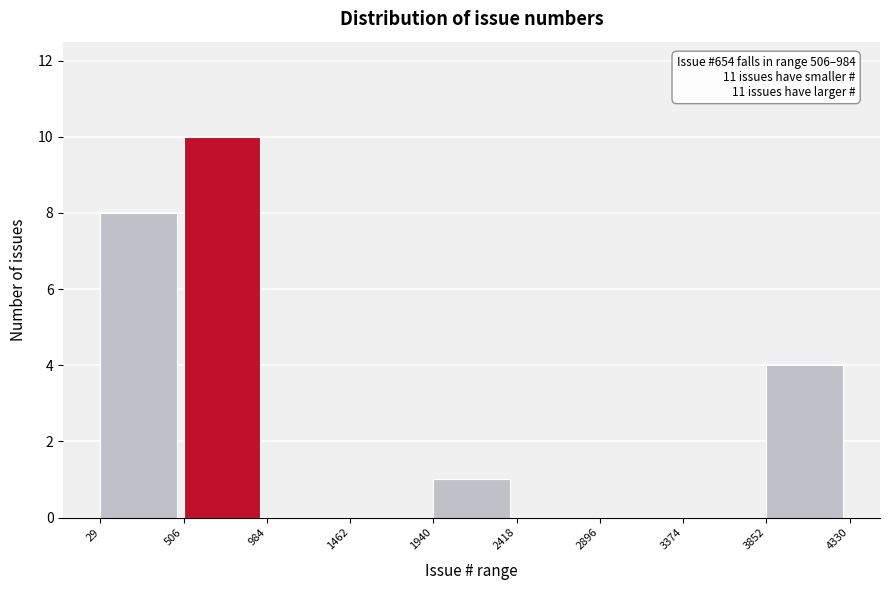

Over which range of the x-axis is the bar tallest?

506 to 984